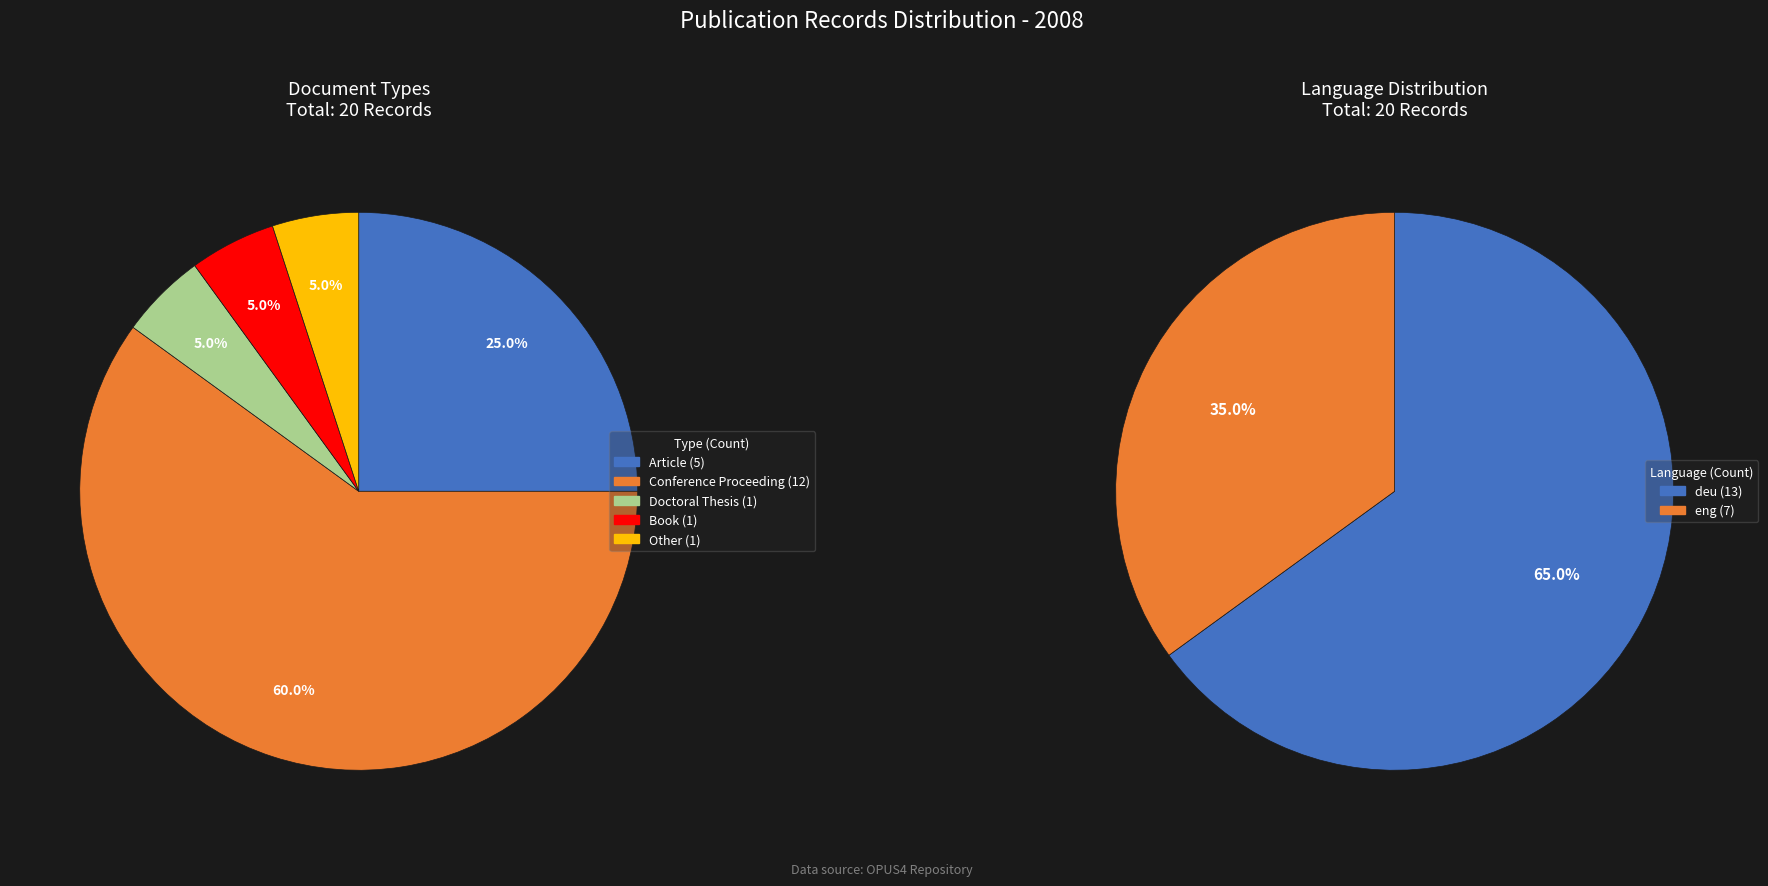

Is it true that Article is 25% of the pie?

True